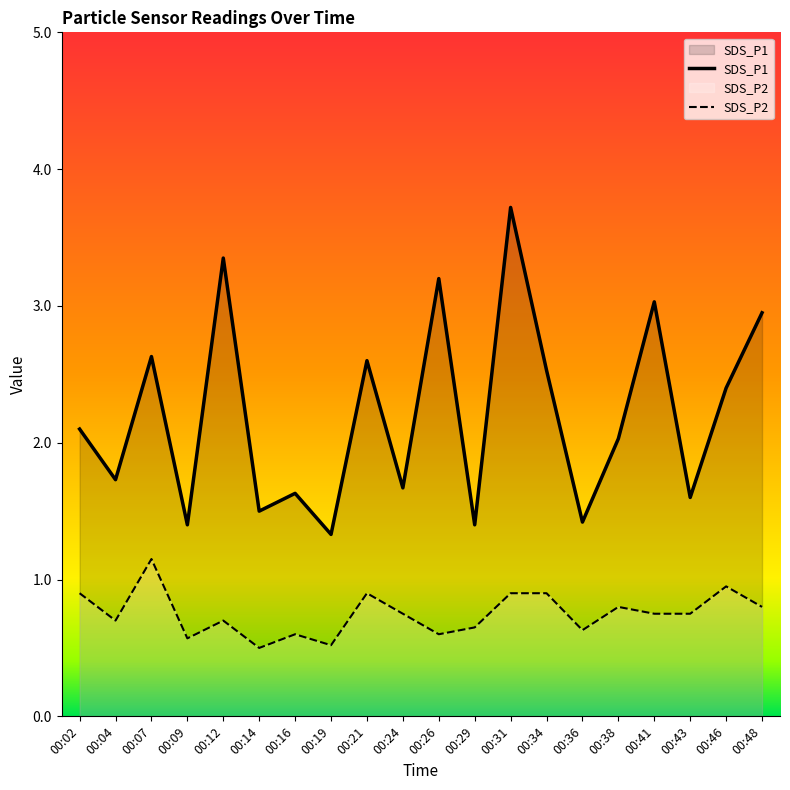

What is the value of the SDS_P2 point at the 13th from the left?

0.9